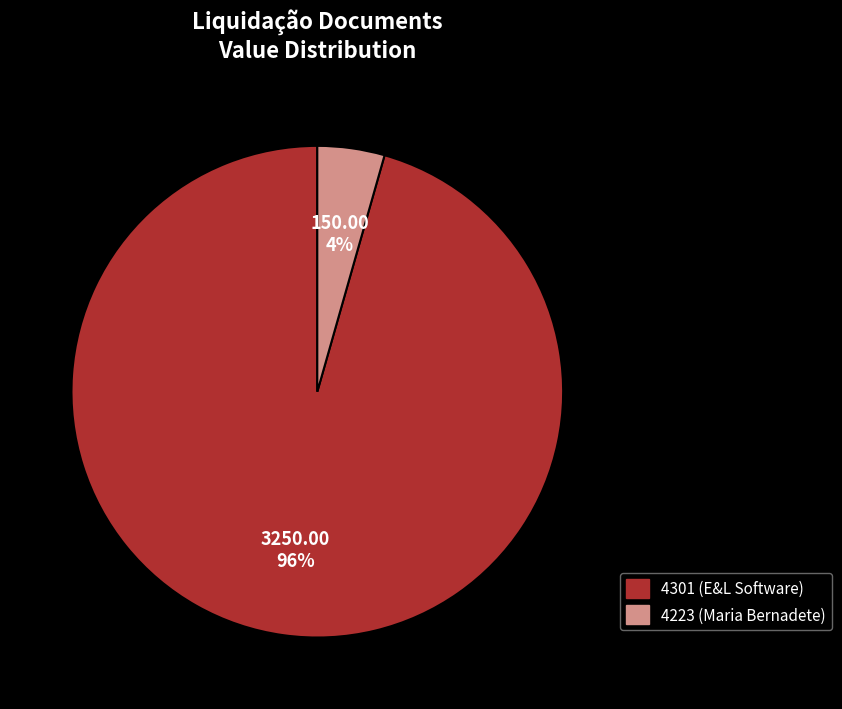

Which category has the smallest portion of the pie?

4223